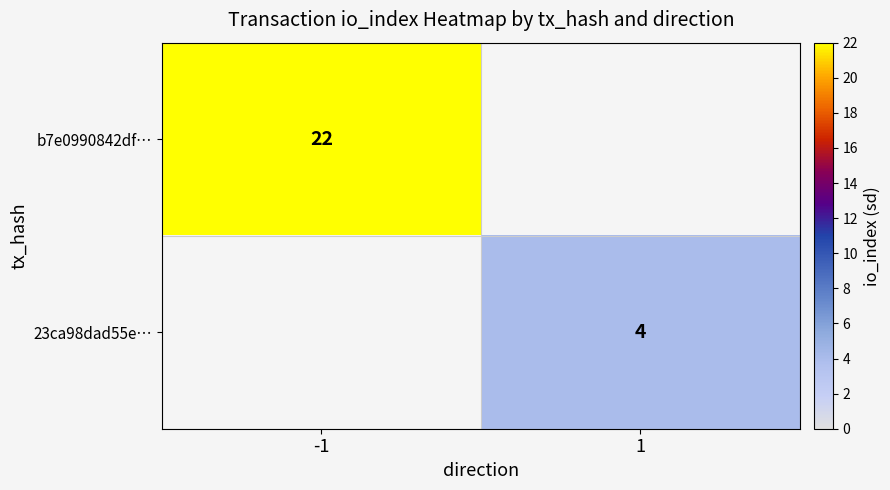

Is the value of b7e0990842df… at -1 greater than the value of 23ca98dad55e… at 1?

Yes